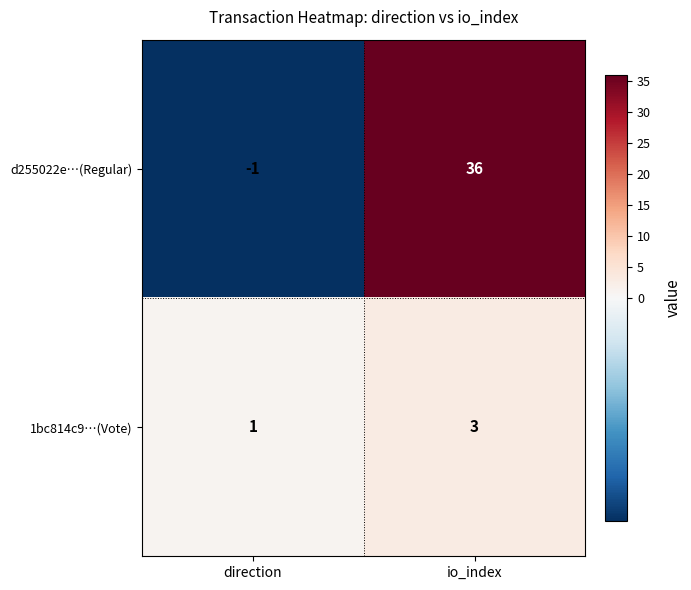

What is the greatest value displayed?

36